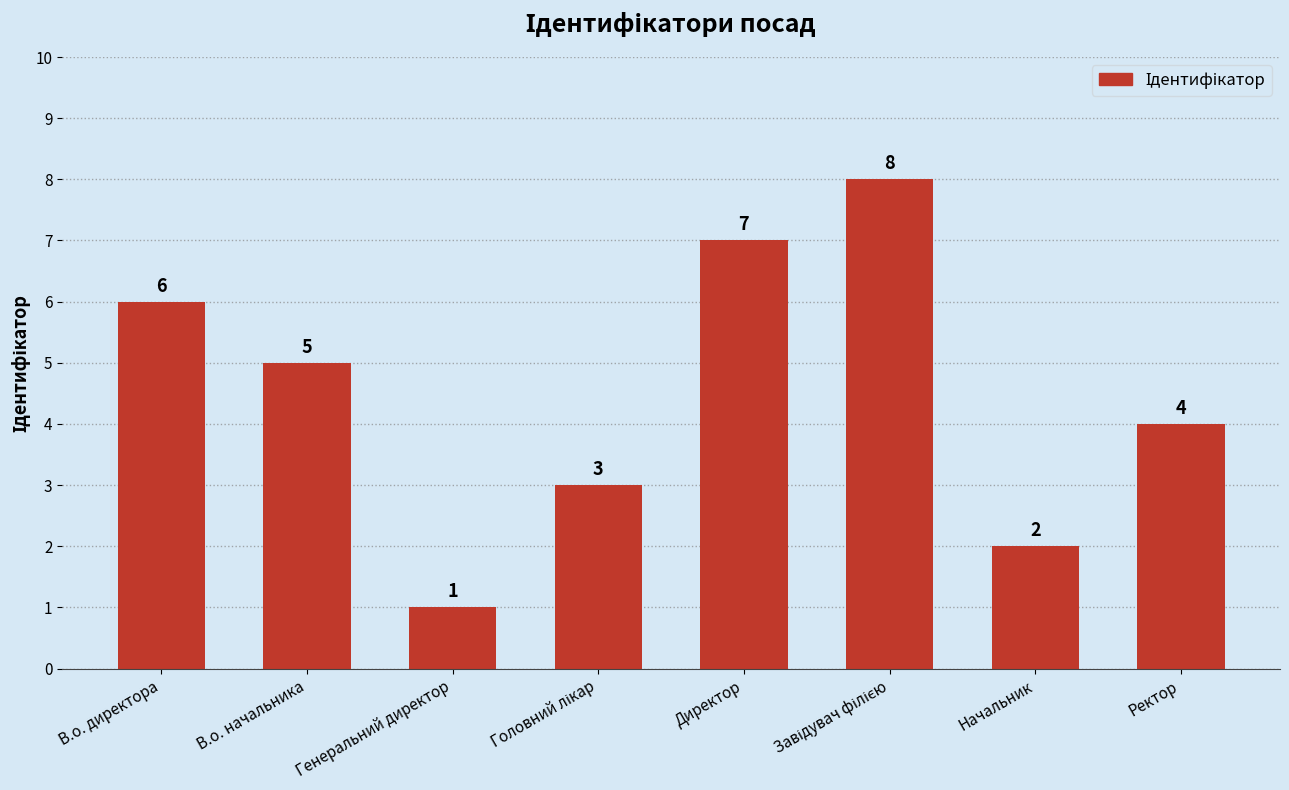

What is the label of the 1st bar from the right?

Ректор